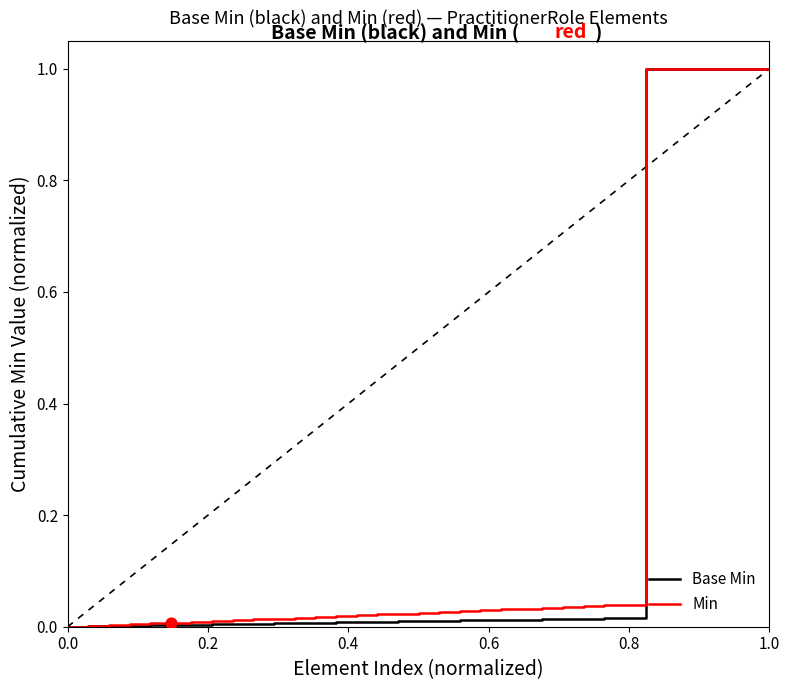

What is the maximum value shown in the chart?

1.0